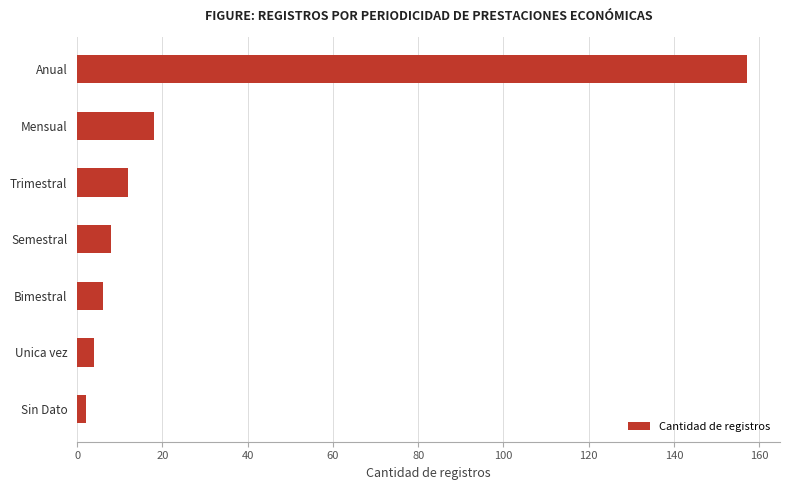

What is the difference between the maximum and minimum values?

155